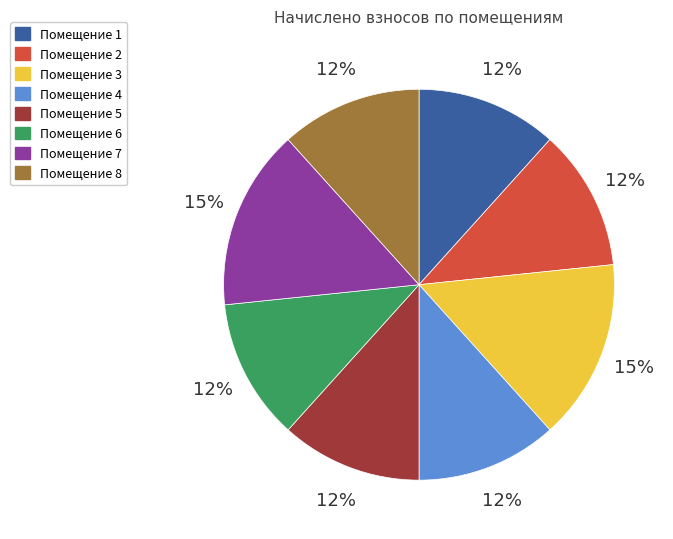

Is there any slice that represents more than half of the pie?

No